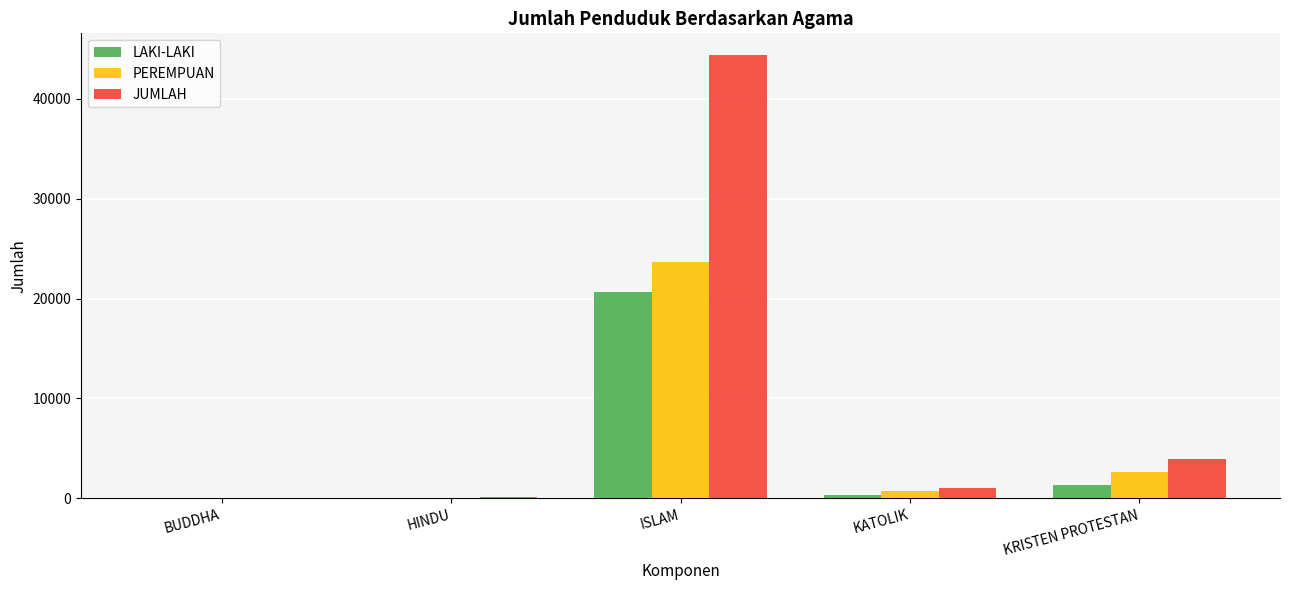

At which label is JUMLAH closest to 22203?

KRISTEN PROTESTAN